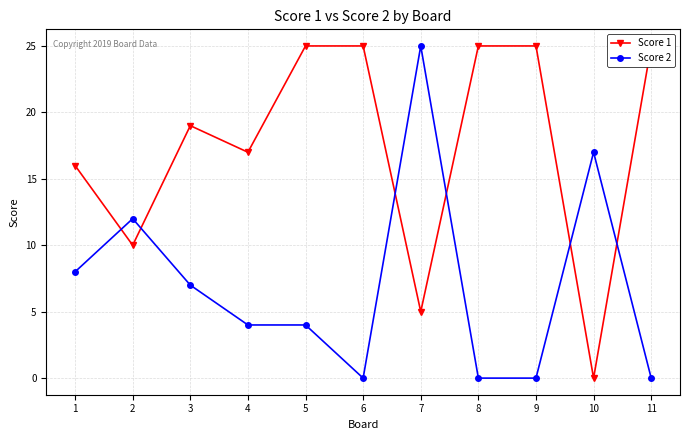

At how many categories does at least one series exceed 14?

10